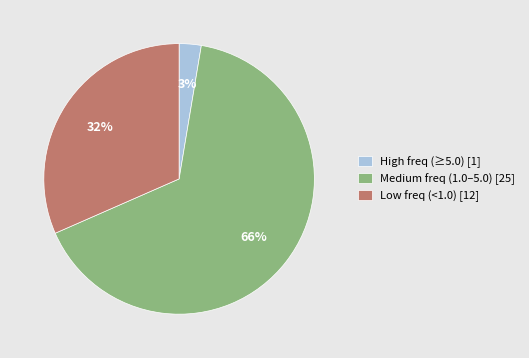

Is the sum of Medium freq (1.0–5.0) [25] and Low freq (<1.0) [12] greater than half?

Yes